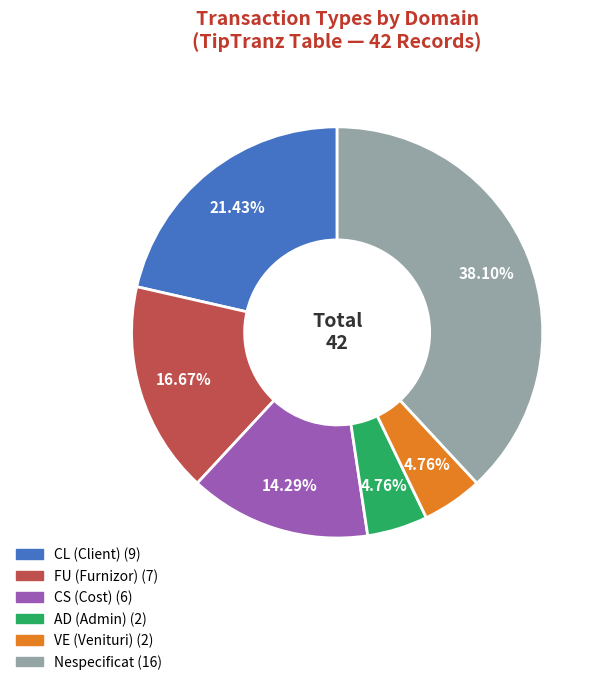

Is there a majority slice in this chart?

No